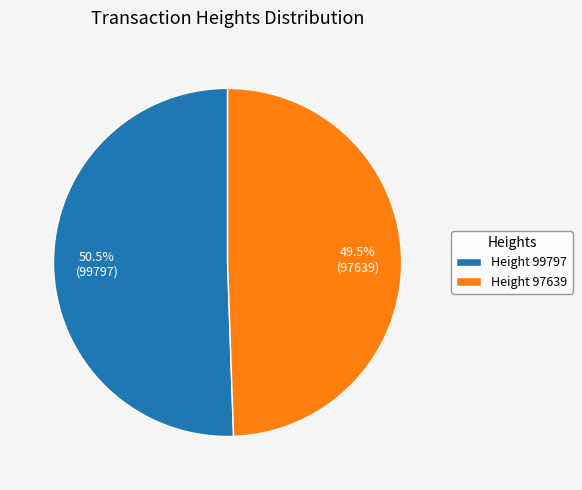

Which slice is the smallest?

Height 97639